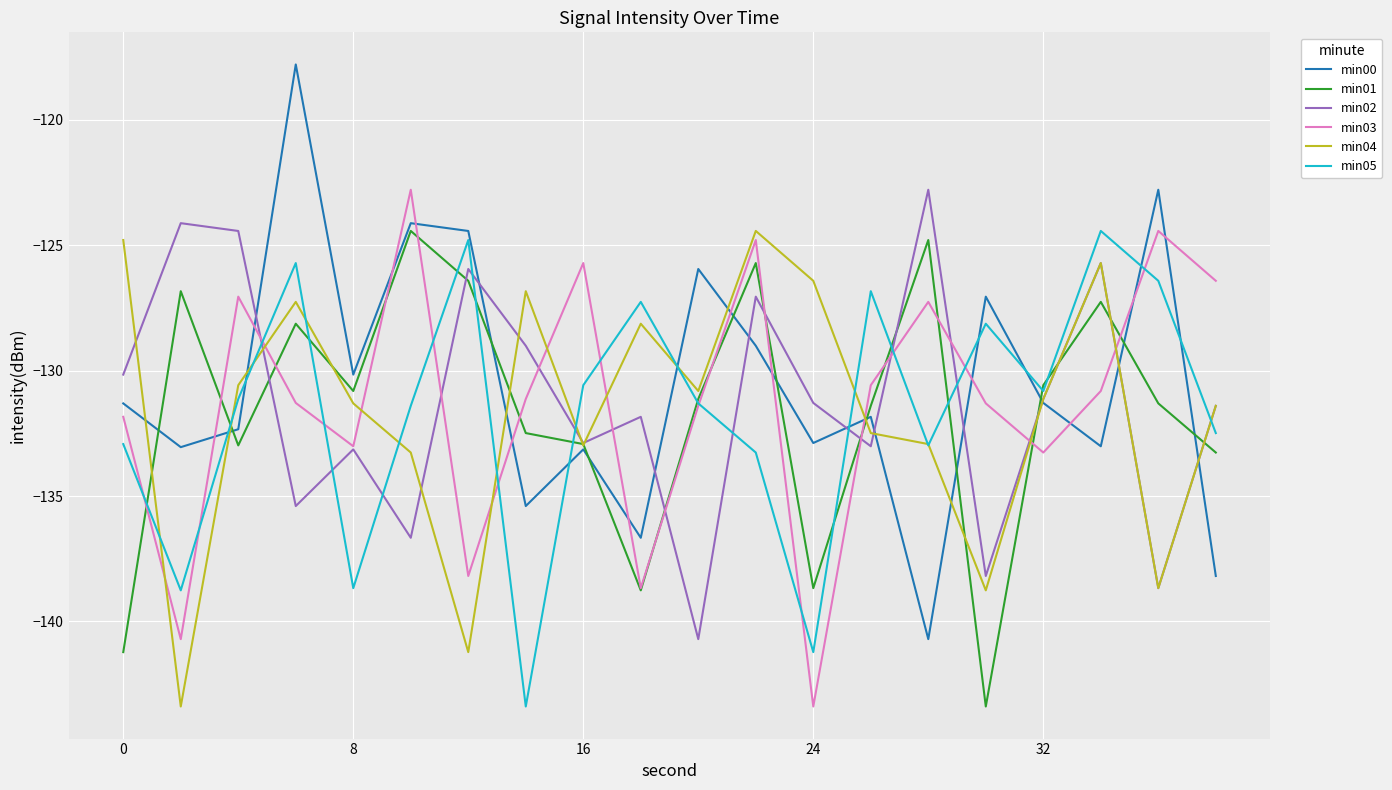

What is the highest value of the min00 series?

-117.8